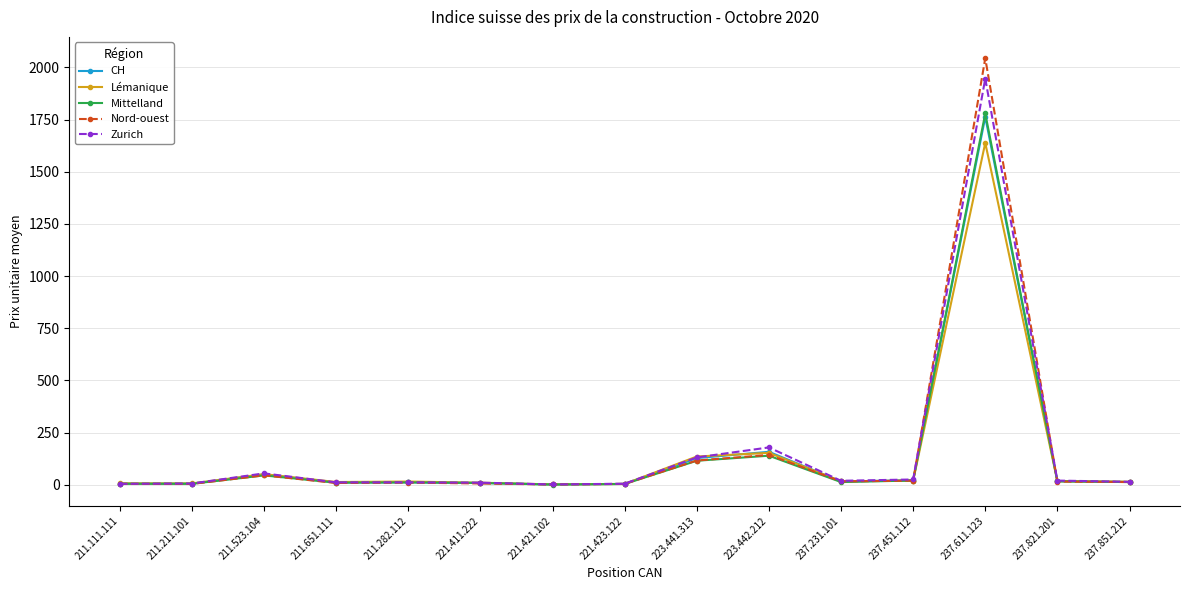

Is the value of Zurich at 237.451.112 greater than the value of CH at 223.441.313?

No